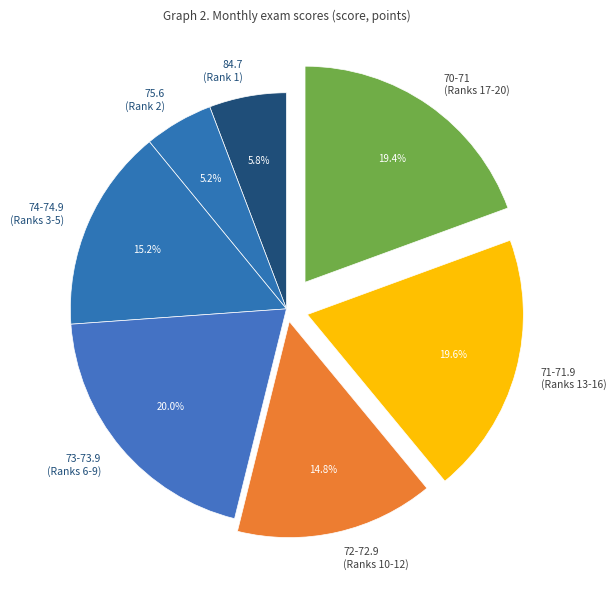

How many slices are in this pie chart?

7